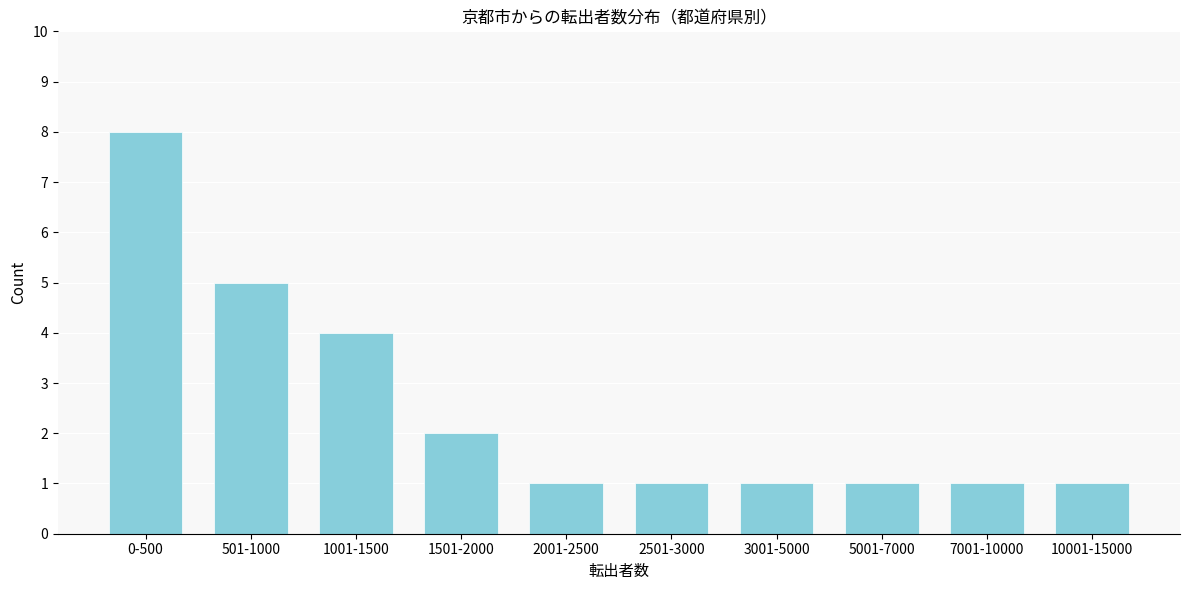

Reading left to right, transcribe all the data shown in this chart.

0-500=8	501-1000=5	1001-1500=4	1501-2000=2	2001-2500=1	2501-3000=1	3001-5000=1	5001-7000=1	7001-10000=1	10001-15000=1